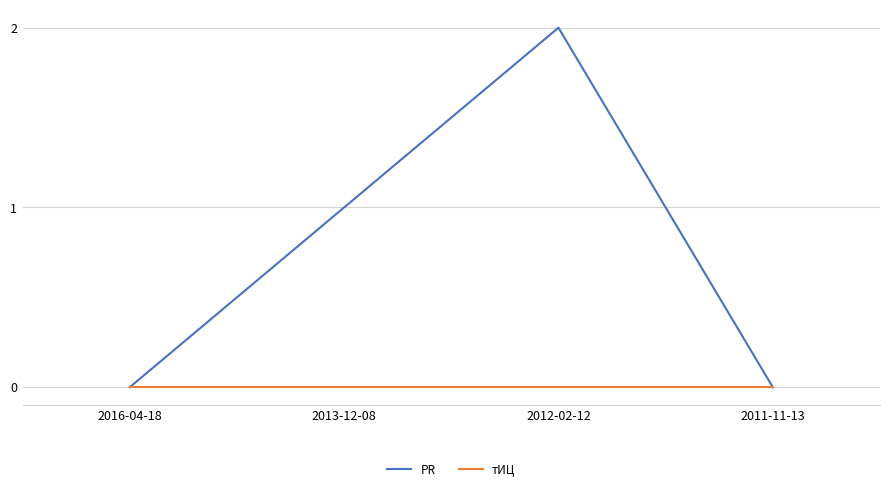

Between 2016-04-18 and 2013-12-08, which series saw the biggest shift?

PR